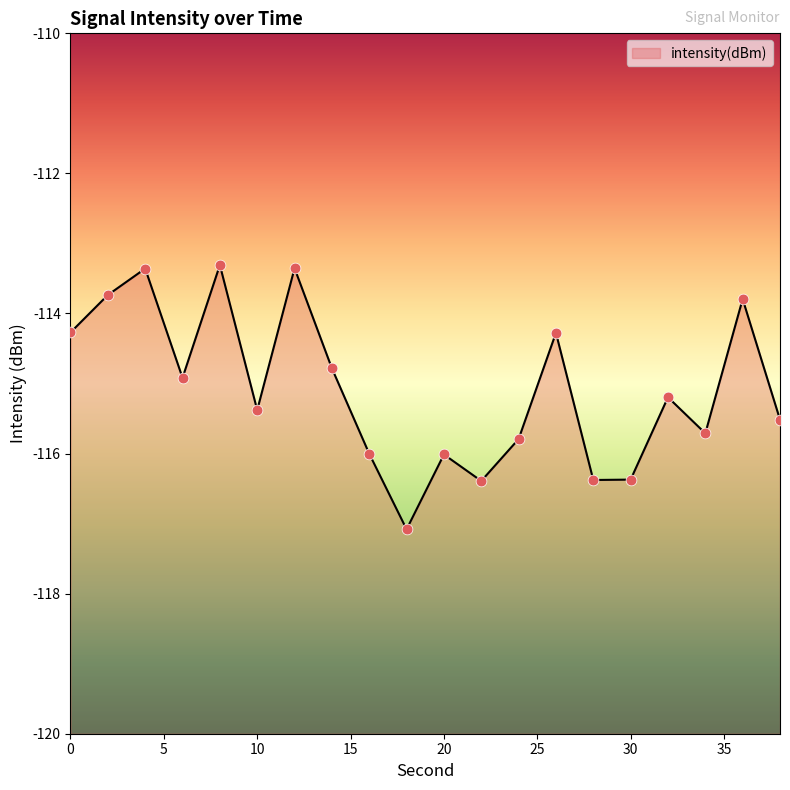

Which has a higher value, 22 or 32?

32